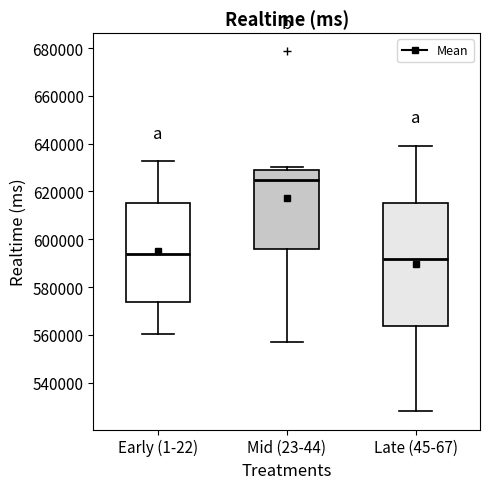

Where is the lower edge of the box for Late (45-67) on the y-axis? The values are not printed on the chart, so give them approximately, as read against the axis.

564000